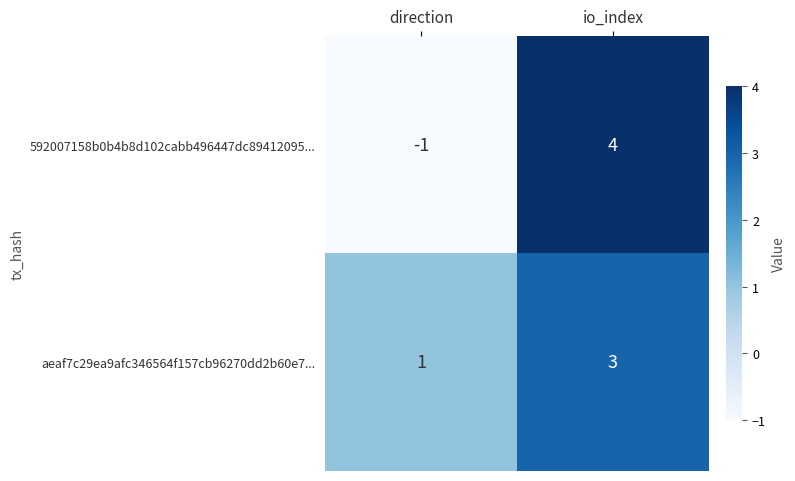

What is the sum of the 592007158b0b4b8d102cabb496447dc89412095... values at io_index and direction?

3